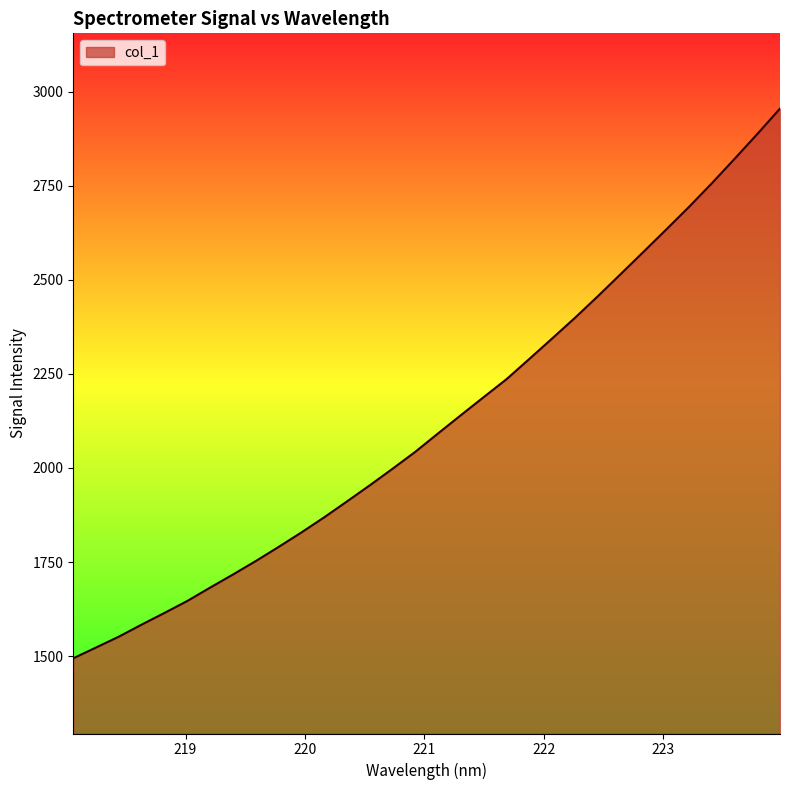

What is the minimum value shown in the chart?

1494.1